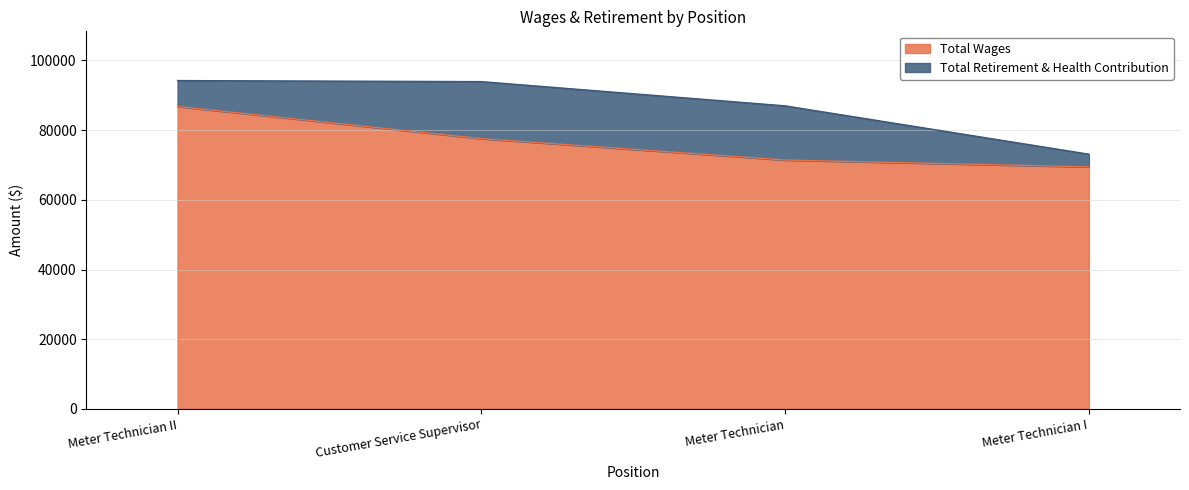

True or false: the data shows 99609 at Meter Technician I.

False